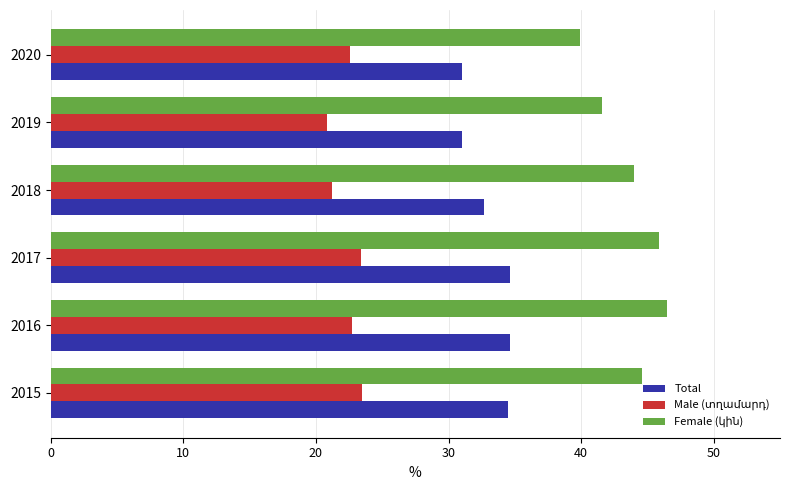

What is the minimum value shown in the chart?

20.8